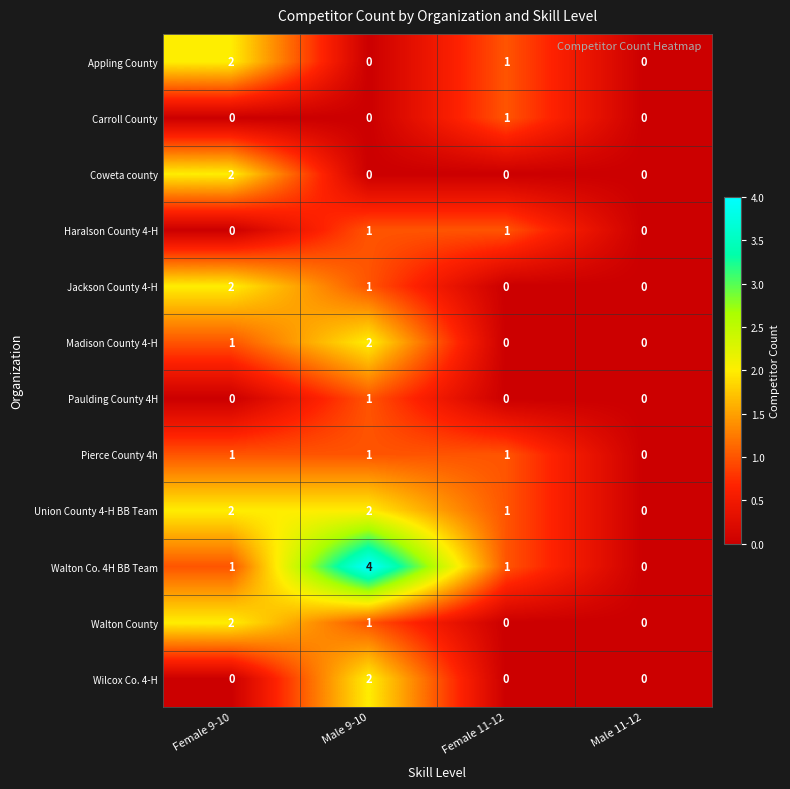

Count the number of data series in this chart.

12